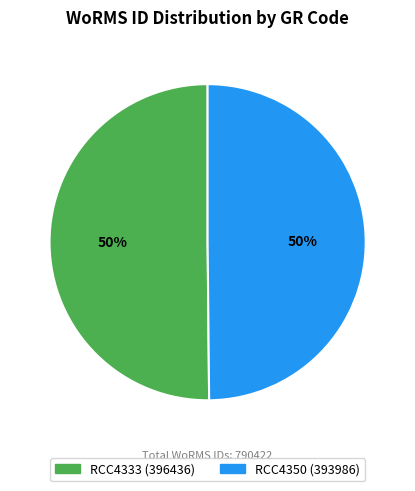

True or false: RCC4333 accounts for 50% of the total.

True